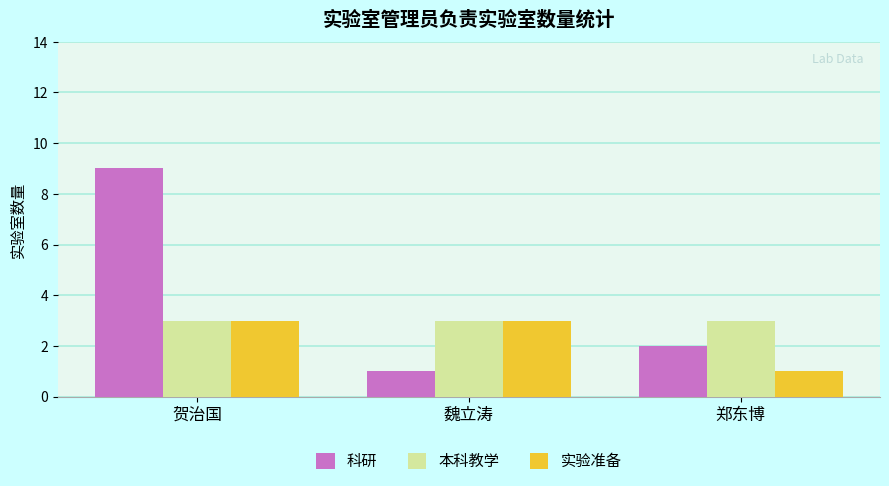

What is the label of the 3rd bar from the left?

郑东博